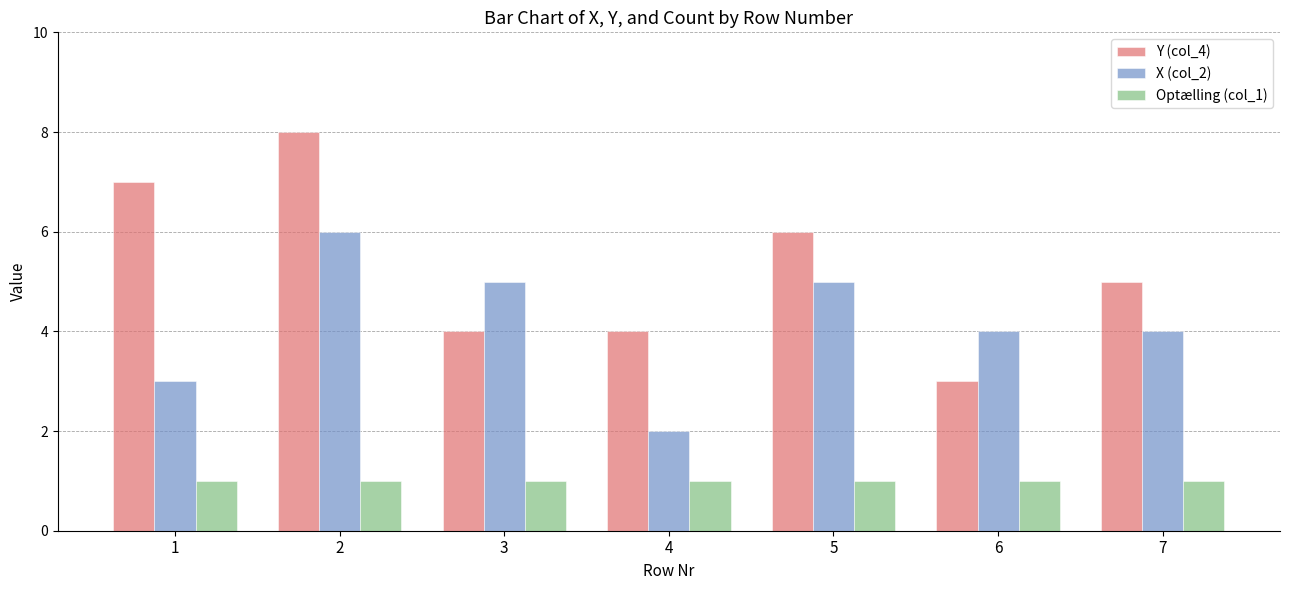

Reading left to right, extract all data points from this chart.

Y (col_4): 7	8	4	4	6	3	5
X (col_2): 3	6	5	2	5	4	4
Optælling (col_1): 1	1	1	1	1	1	1